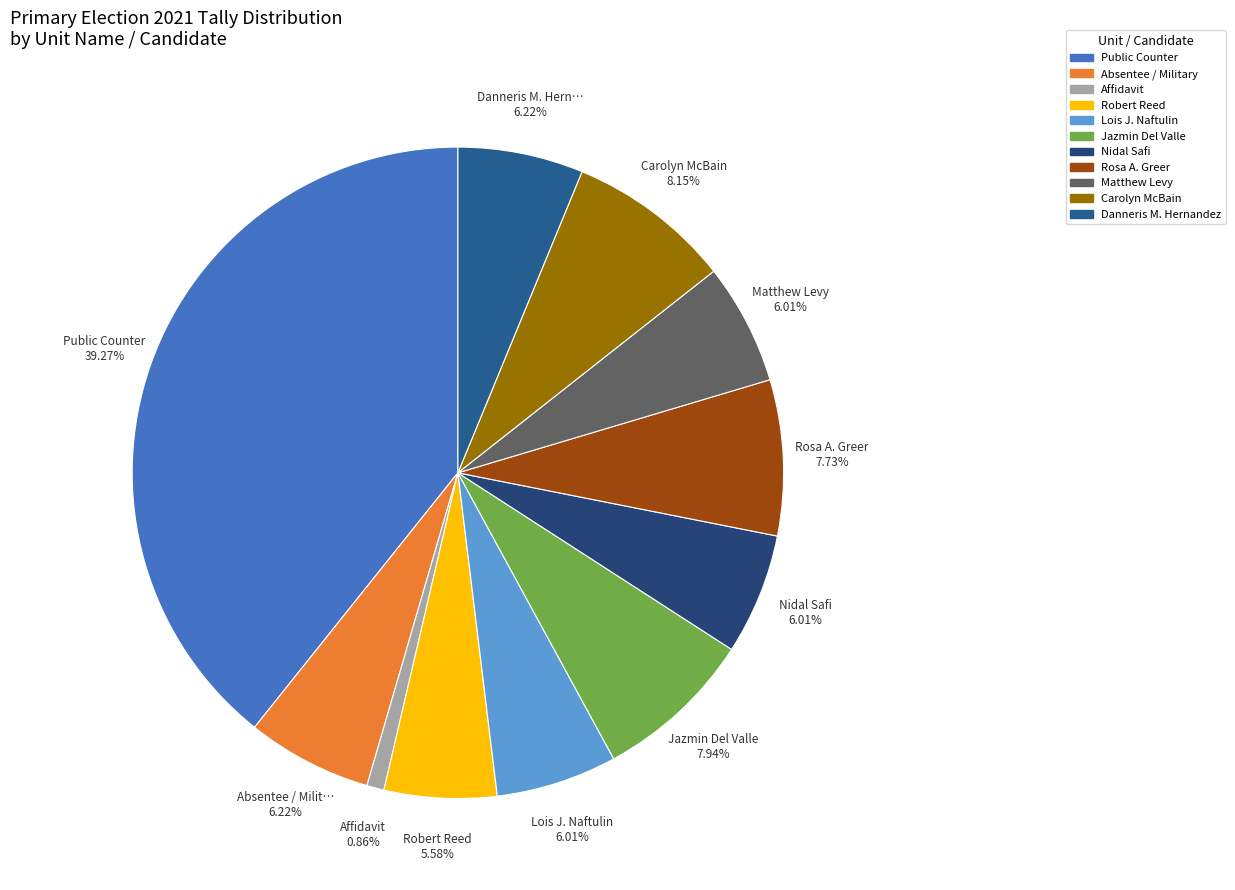

Does any single category account for the majority?

No